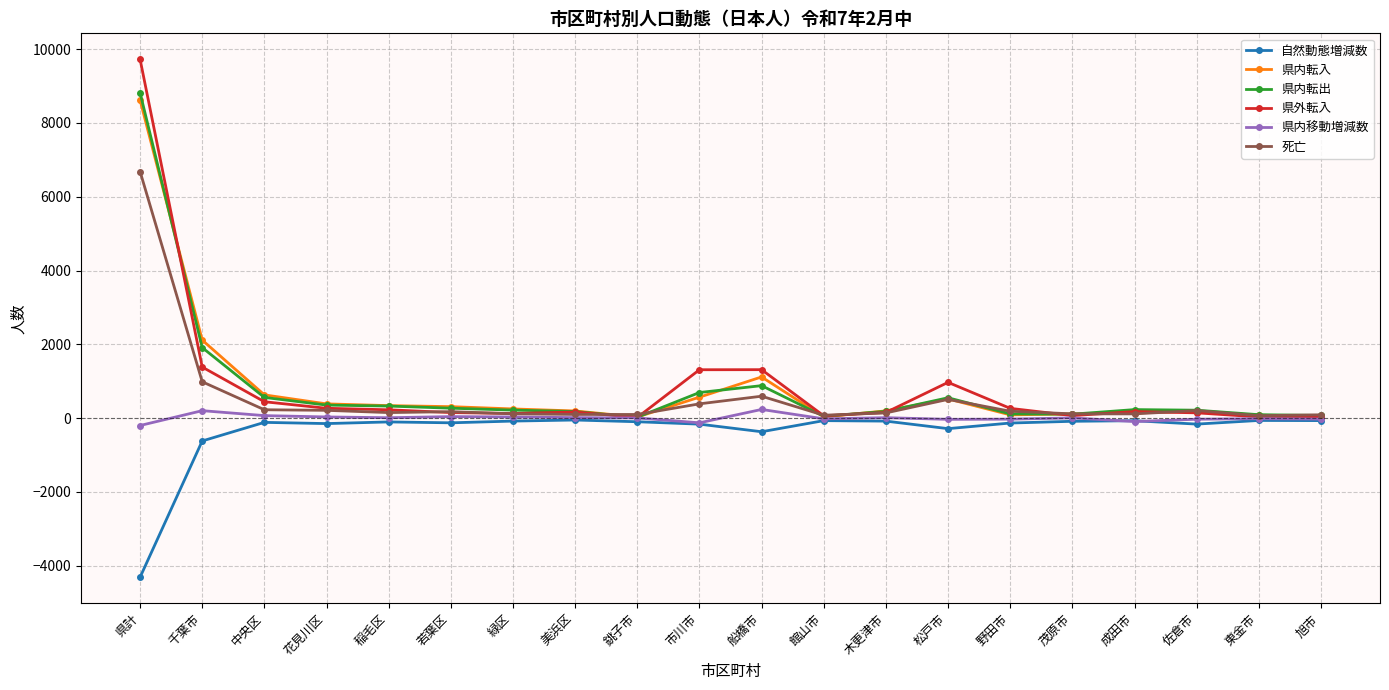

Which series has the largest range (max minus min)?

県外転入